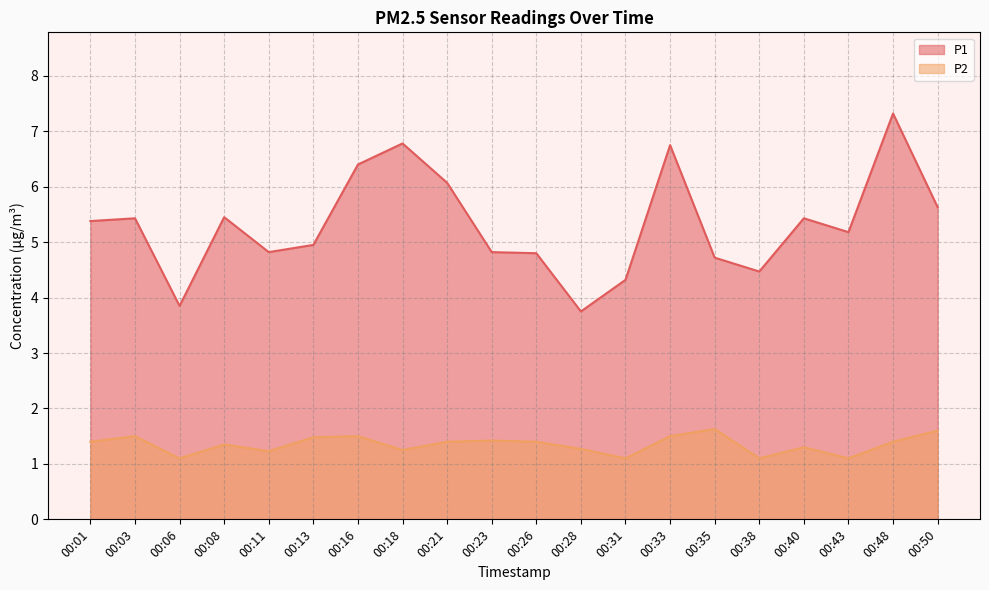

What is the total value across all series at 00:35?

6.3